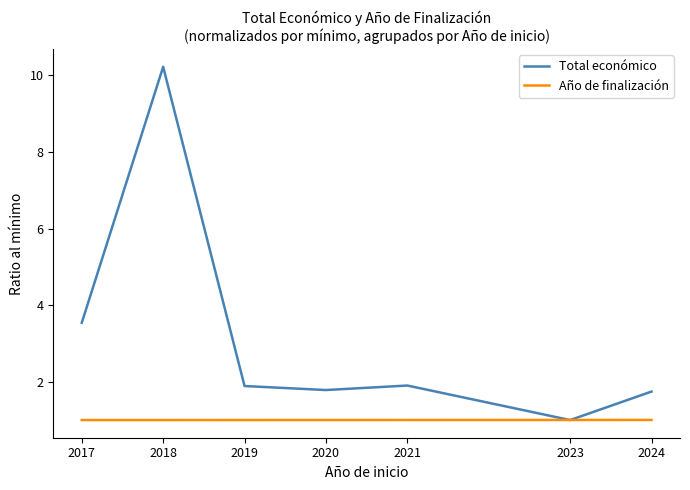

The value of Total económico at 2024 is 1.7. True or false?

True